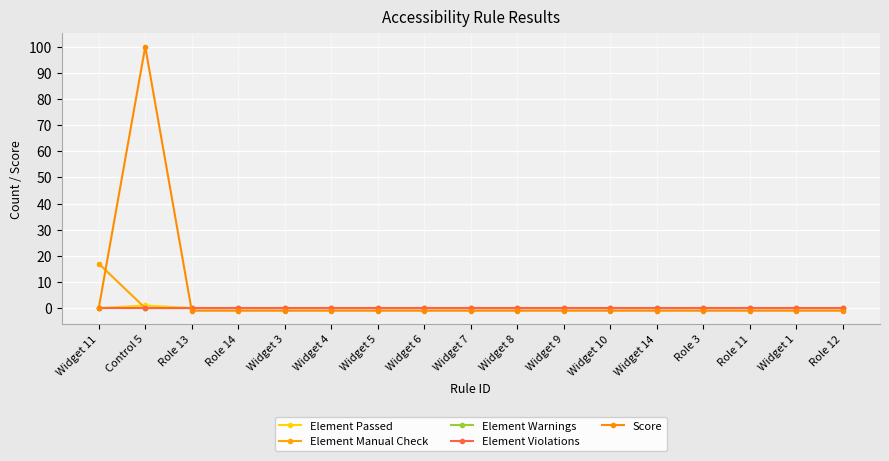

What position from the left is Role 3?

14